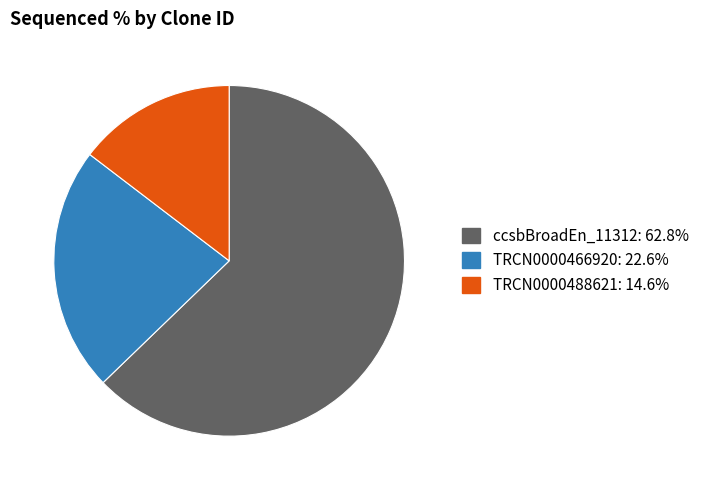

Which category accounts for the majority?

ccsbBroadEn_11312